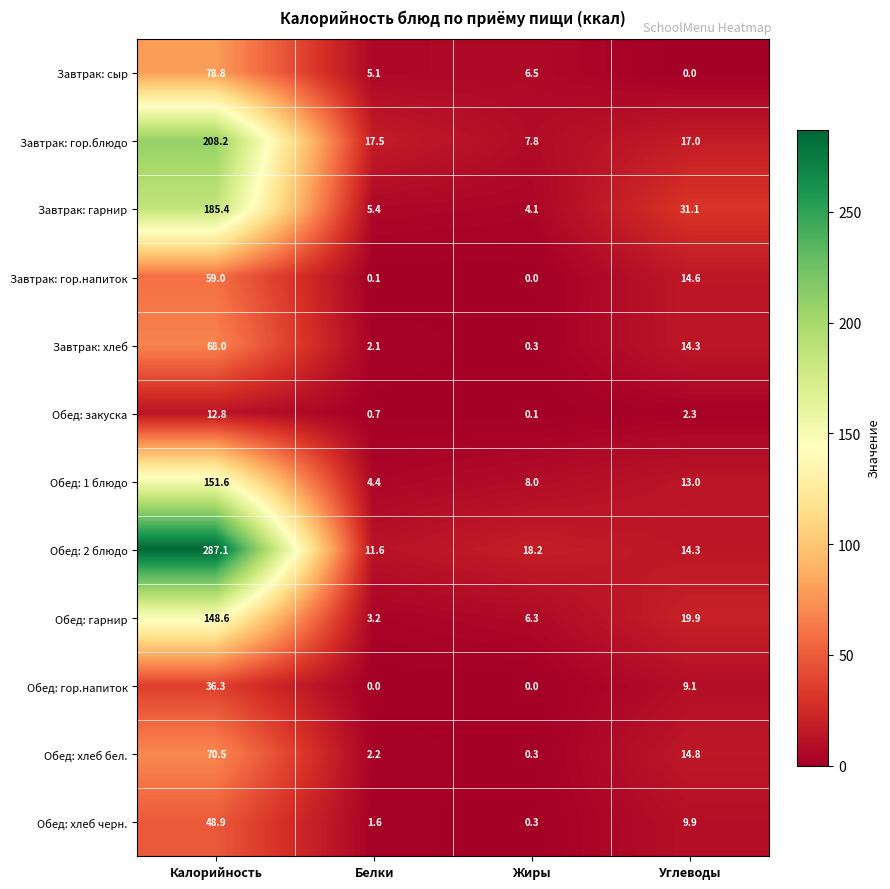

What is the sum of all Завтрак: гарнир values?

226.0